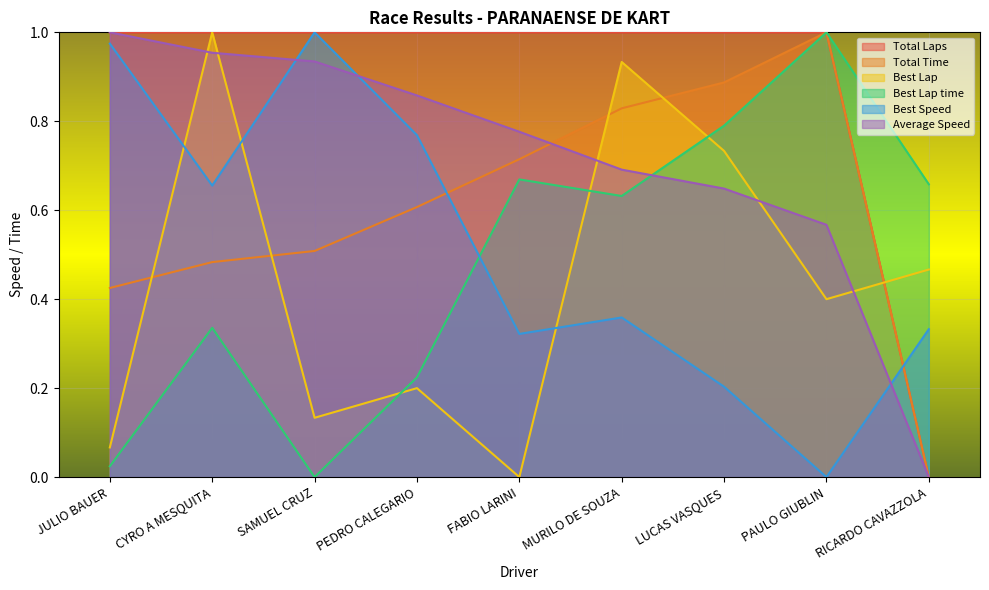

Rank the series by their maximum value, from highest to lowest.

Total Time, Best Lap, Average Speed, Total Laps, Best Speed, Best Lap time